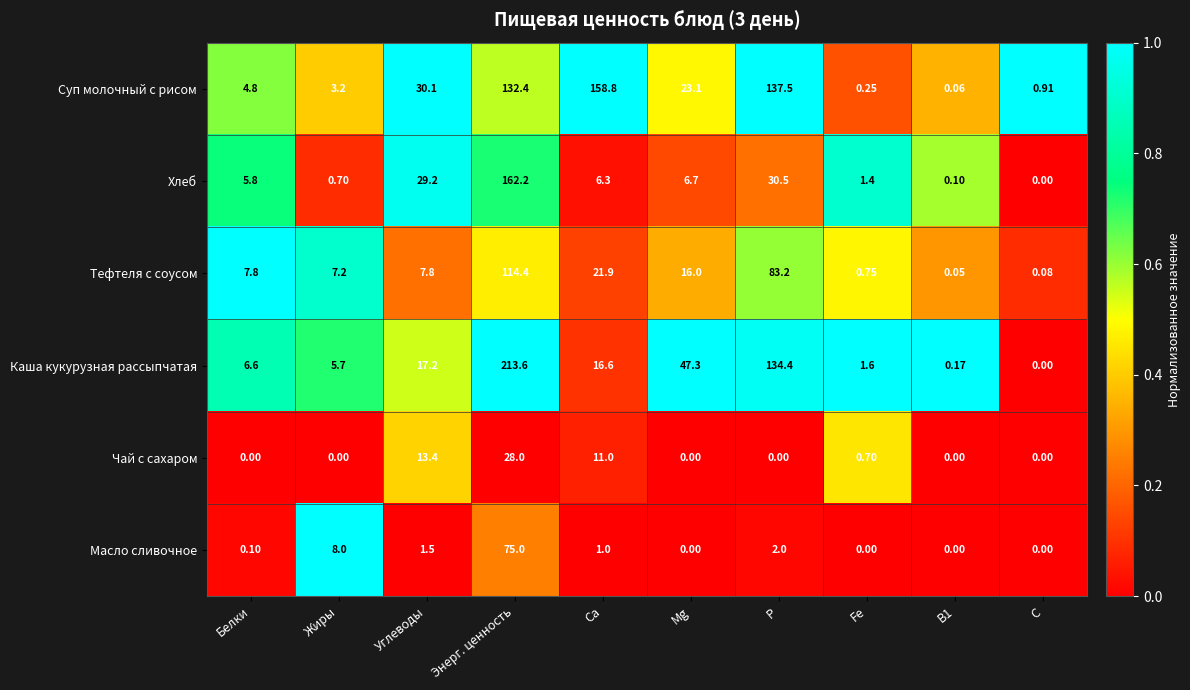

Where is Масло сливочное nearest to the value 37?

Жиры